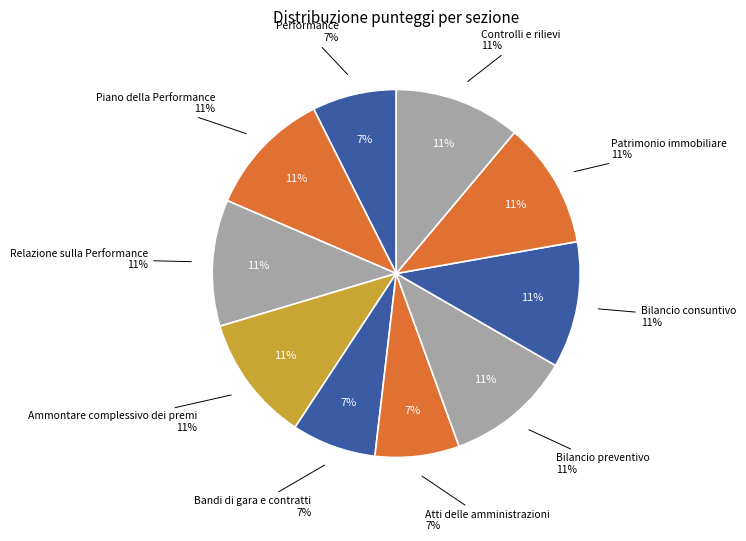

Which slice is the smallest?

Performance